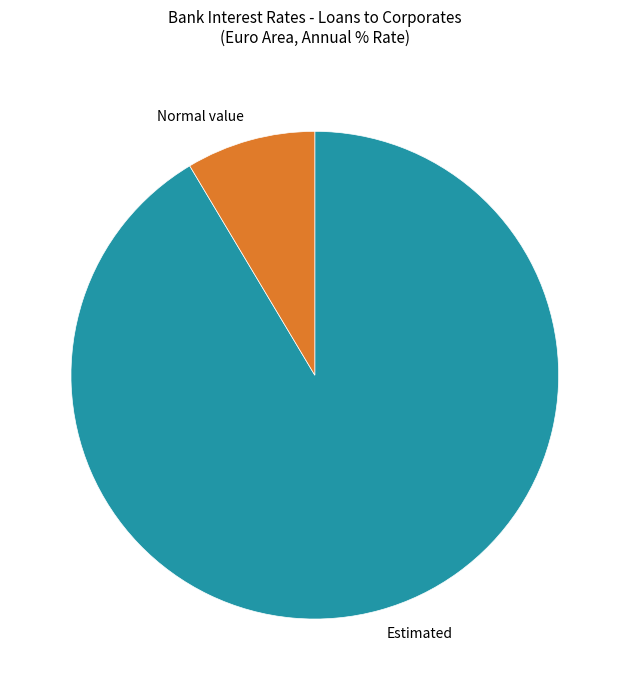

Rank the categories by value from highest to lowest.

Estimated, Normal value